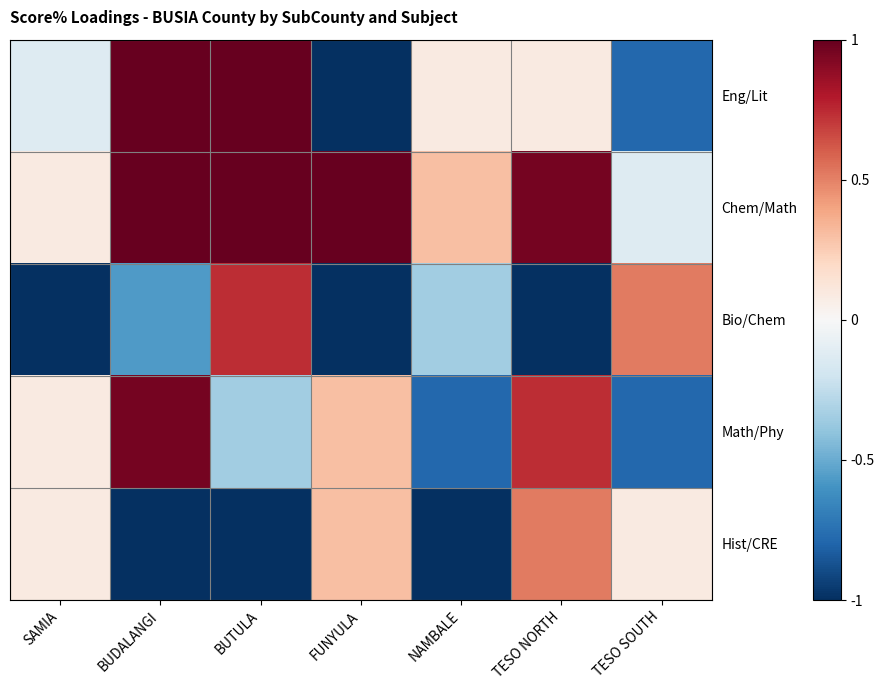

Count the number of data series in this chart.

5